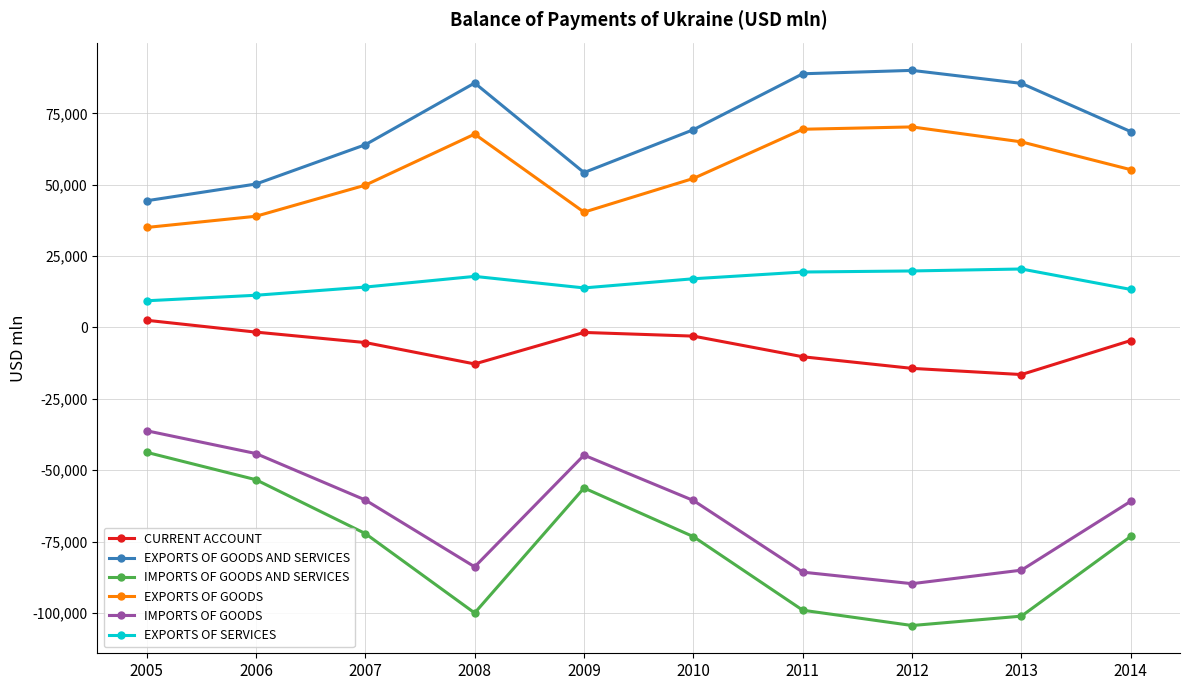

At which label does EXPORTS OF SERVICES first exceed 17064?

2008